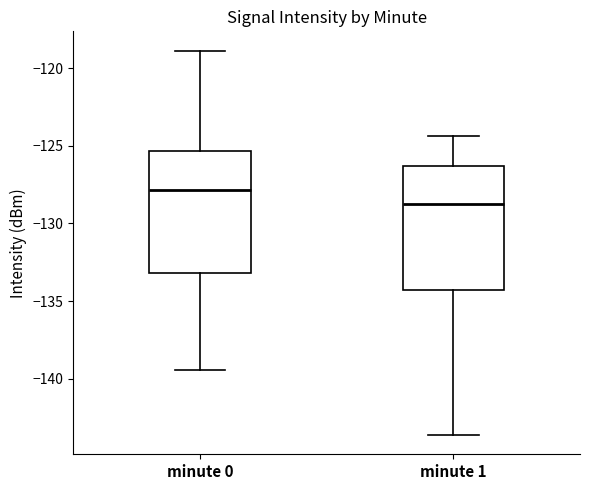

Reading left to right, transcribe this box plot: for each box, give where its median line is, the range the box spans, and where its two whiskers end, as read against the y-axis. The values are not printed on the chart, so give them approximately, as read against the axis.

minute 0: median -128.0, box -133.0 to -125.5, whiskers -139.5 to -119.0
minute 1: median -128.5, box -134.5 to -126.5, whiskers -143.5 to -124.5